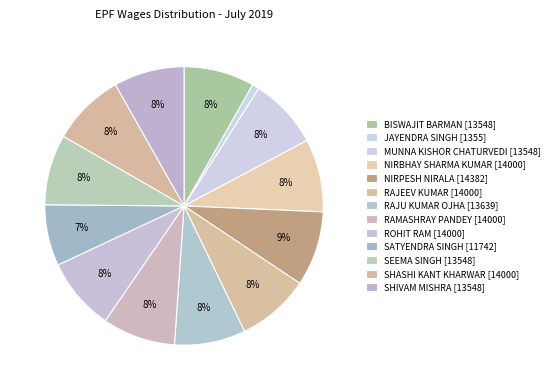

How many slices are in this pie chart?

13